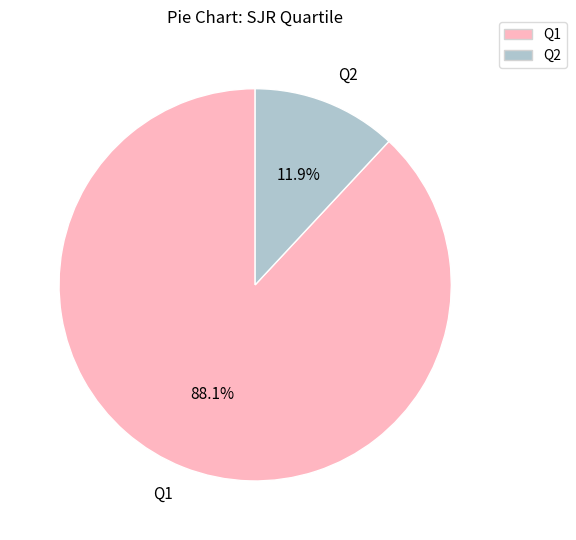

Does any single category account for the majority?

Yes